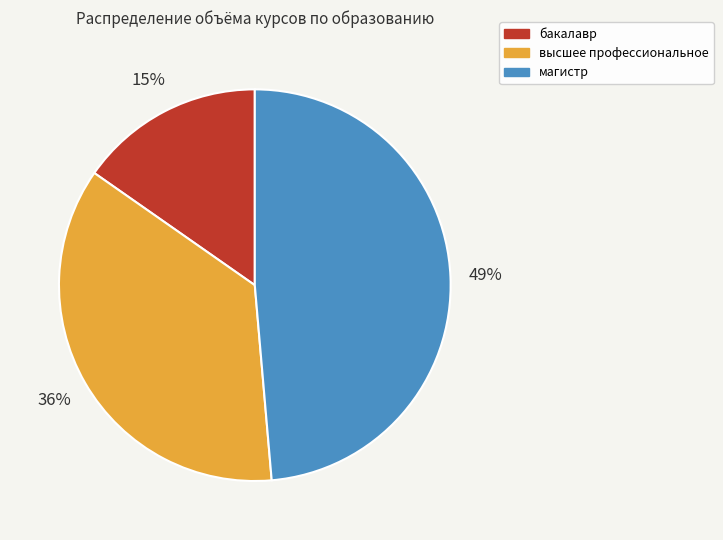

Is магистр the majority of the pie?

No